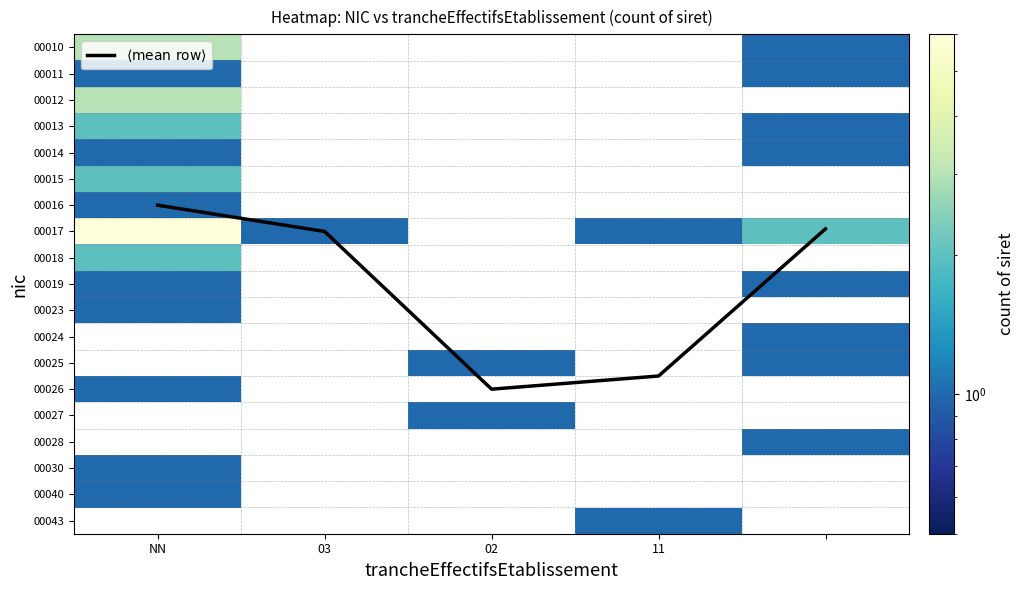

What is the maximum value shown in the chart?

13.0